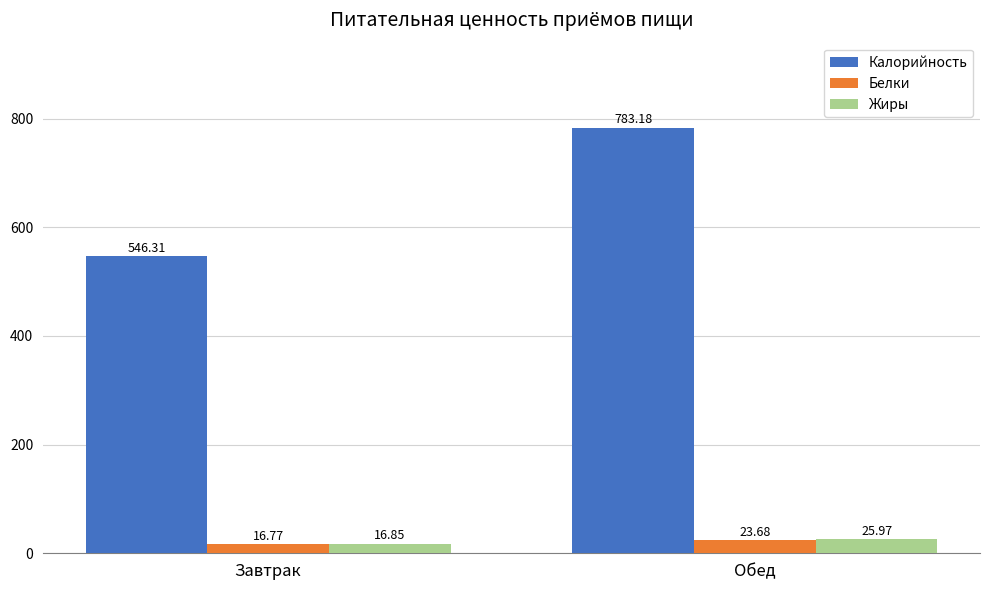

At which label does Калорийность reach its minimum?

Завтрак